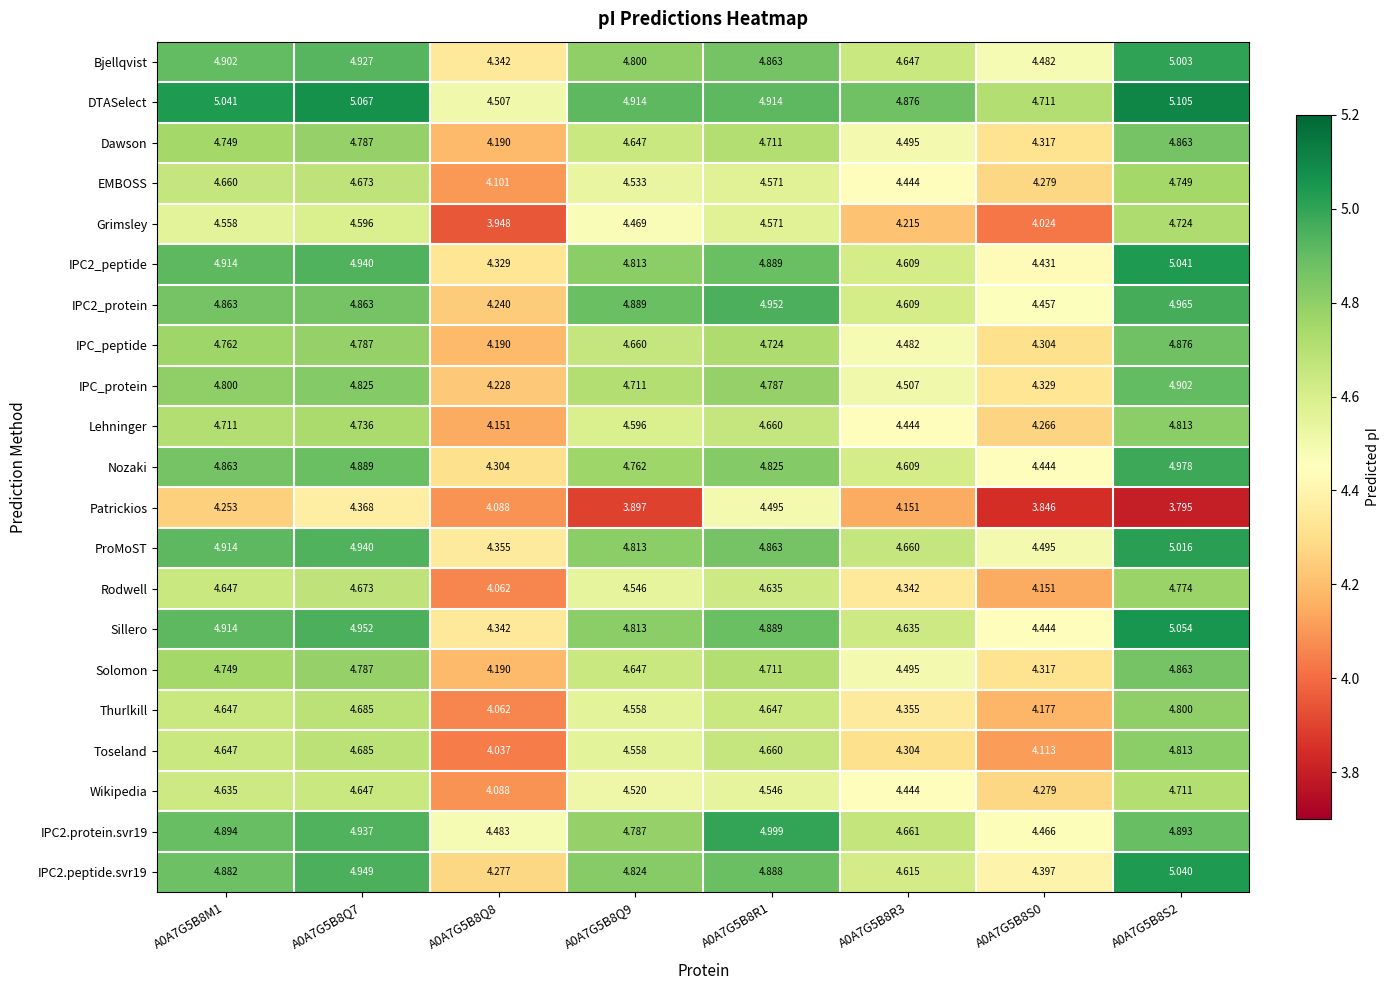

Is the value of ProMoST at A0A7G5B8S2 greater than the value of IPC2.peptide.svr19 at A0A7G5B8R3?

Yes